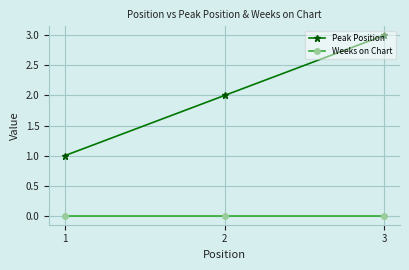

List the series in order of their peak value, lowest first.

Weeks on Chart, Peak Position